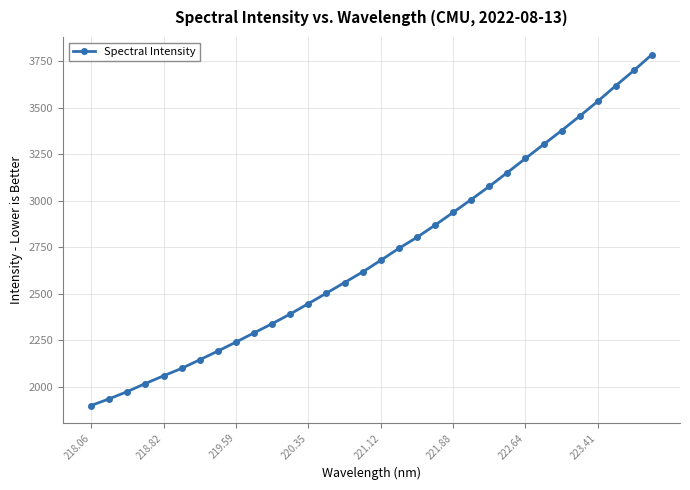

What is the difference between the maximum and minimum values?

1885.1